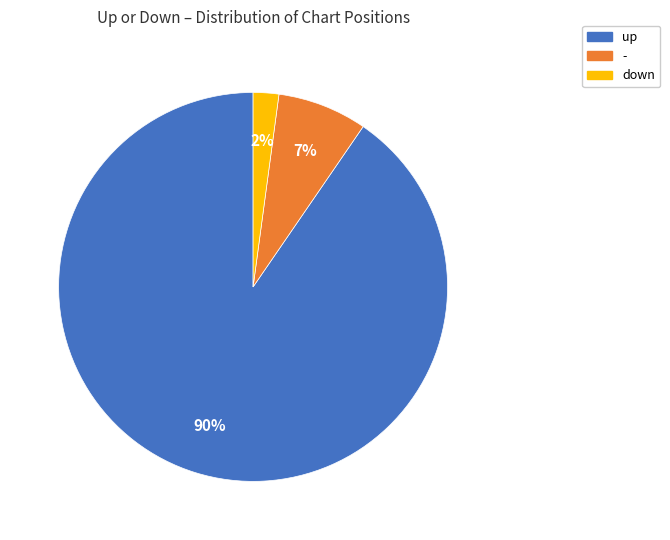

How many slices are in this pie chart?

3